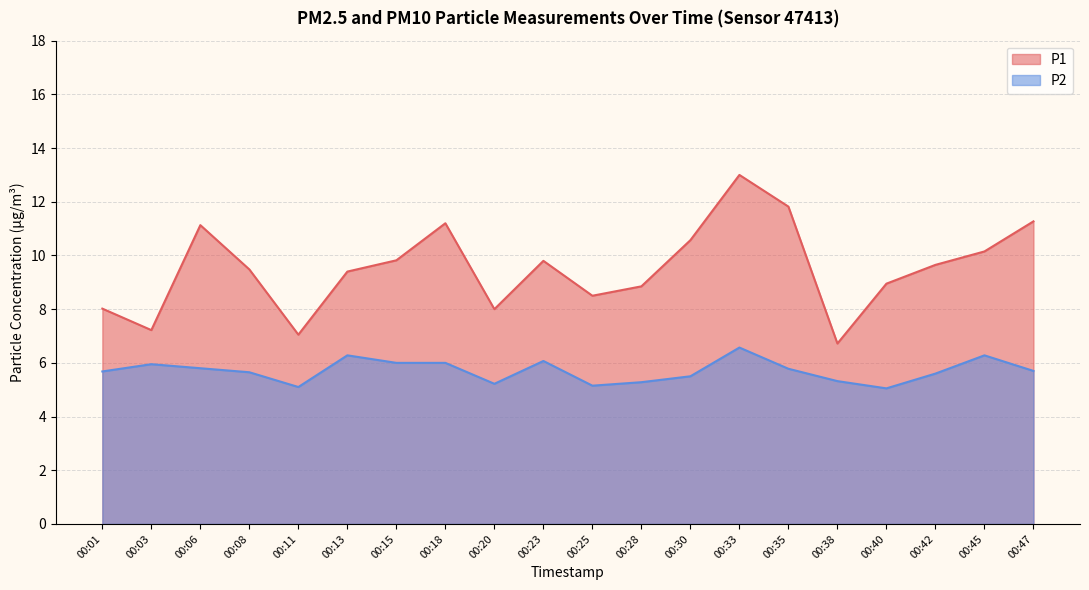

What is the difference between the P2 values at 00:38 and 00:40?

0.3